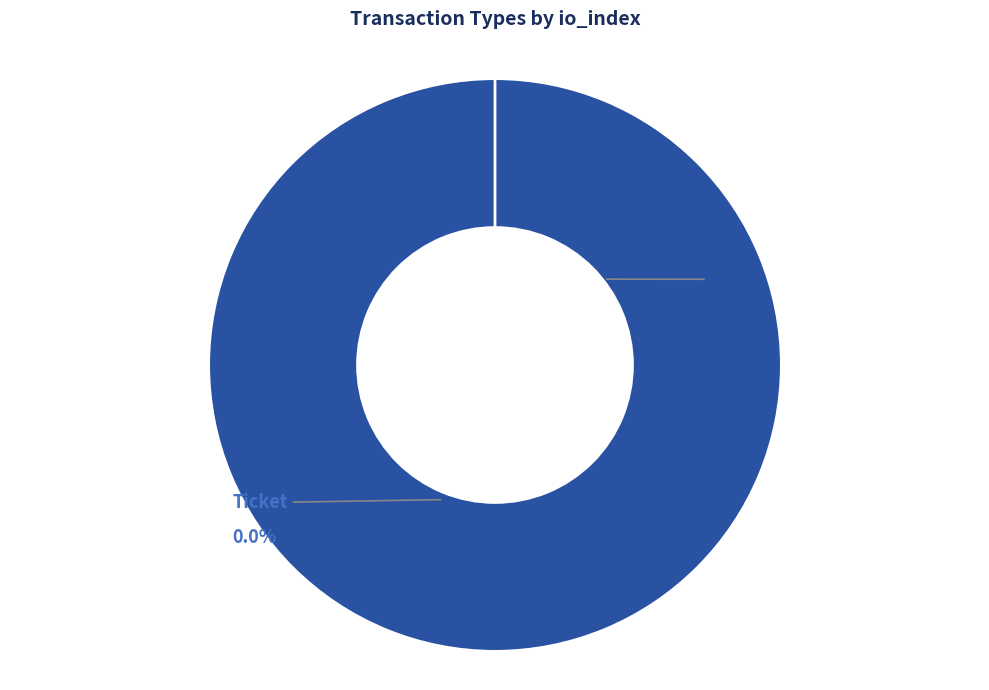

Which category has the biggest portion of the pie?

Vote